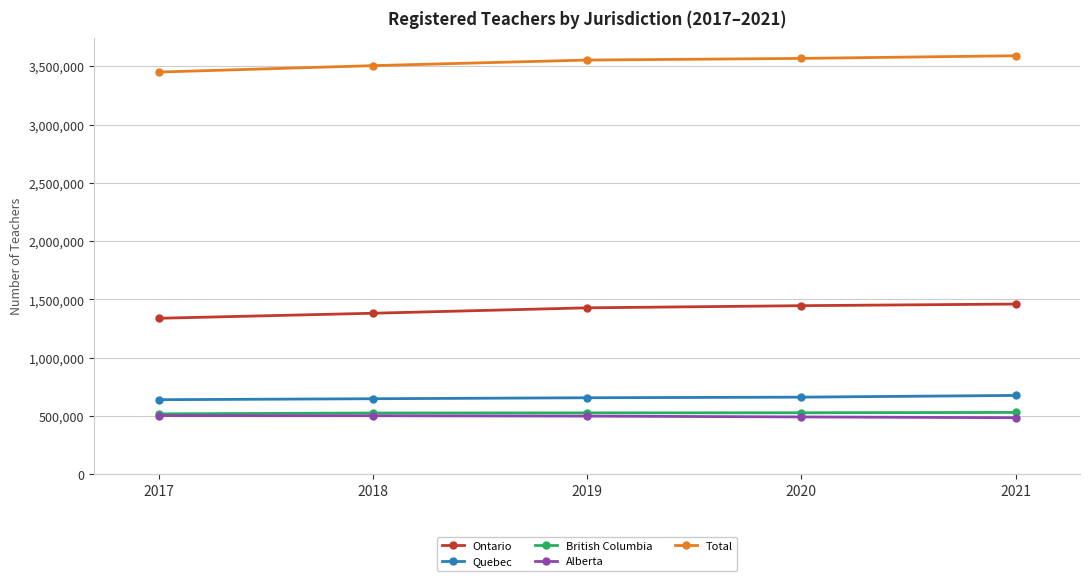

True or false: Quebec and Ontario cross at least once.

False